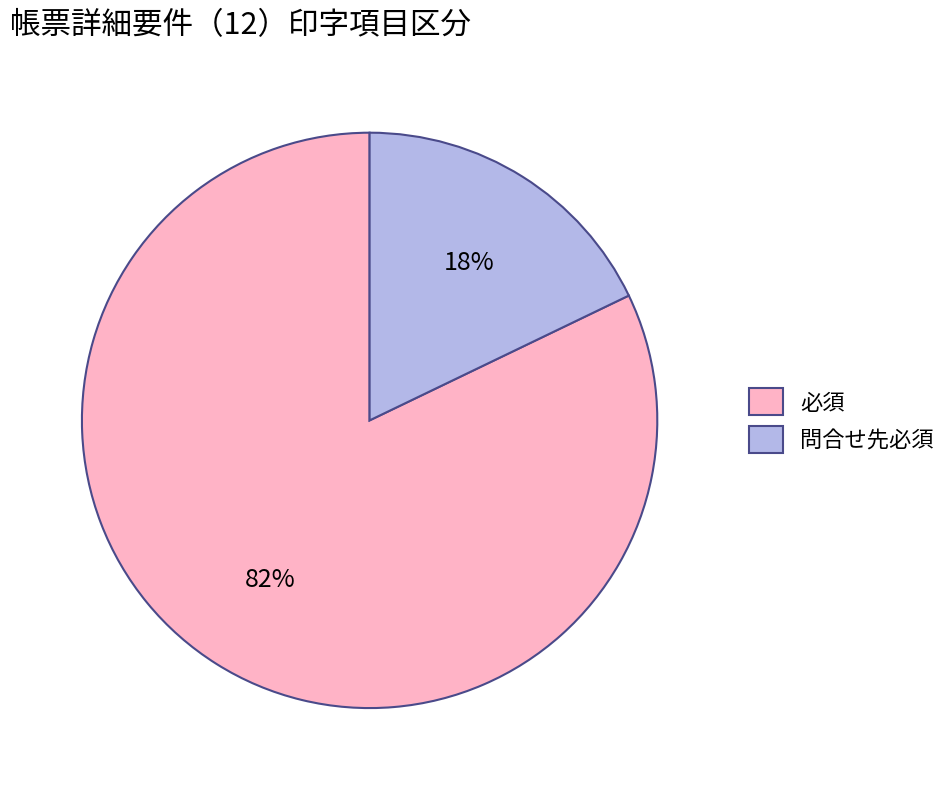

To the nearest percent, what is the difference between the largest and smallest slice percentages?

64%